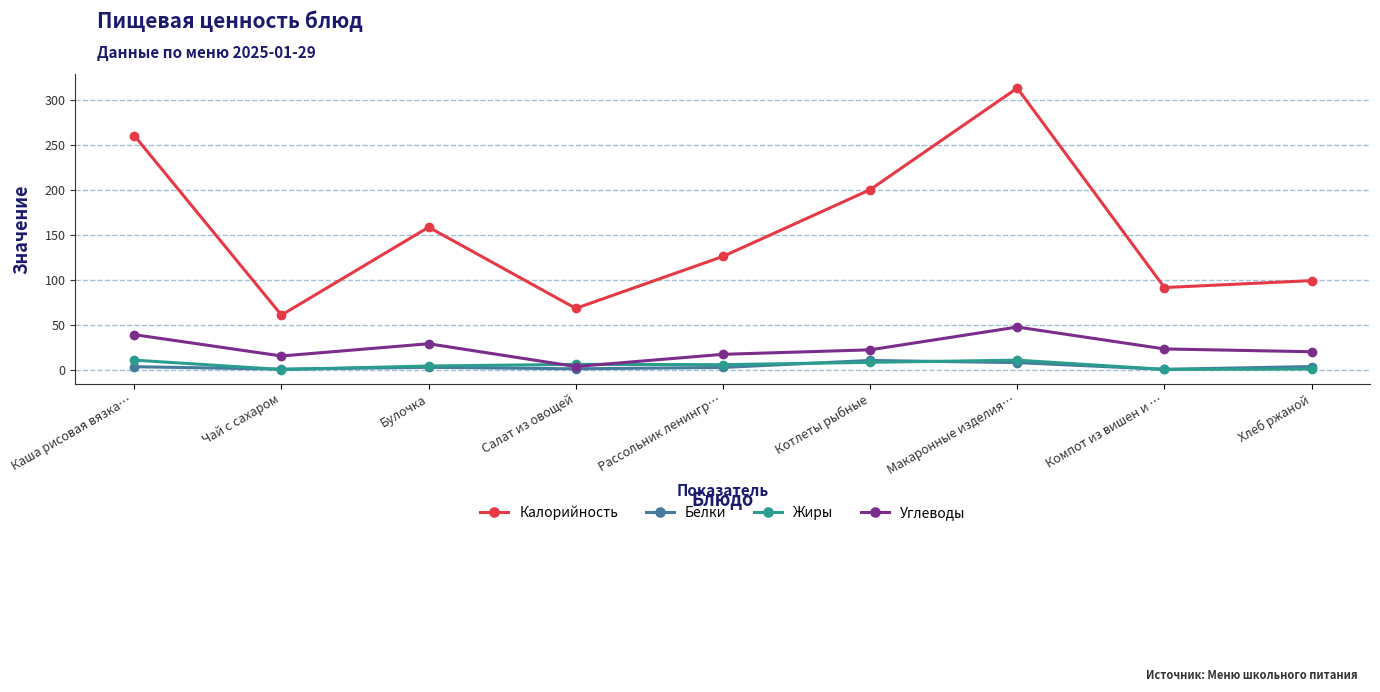

What is the label of the 7th point from the right?

Булочка